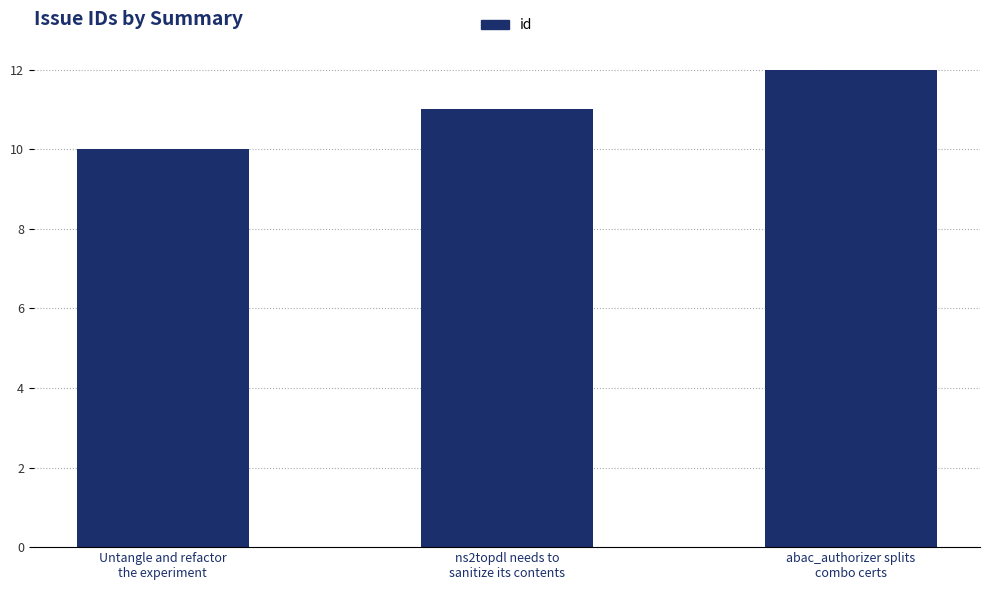

What is the ratio of the value at ns2topdl needs to
sanitize its contents to the value at Untangle and refactor
the experiment?

1.1